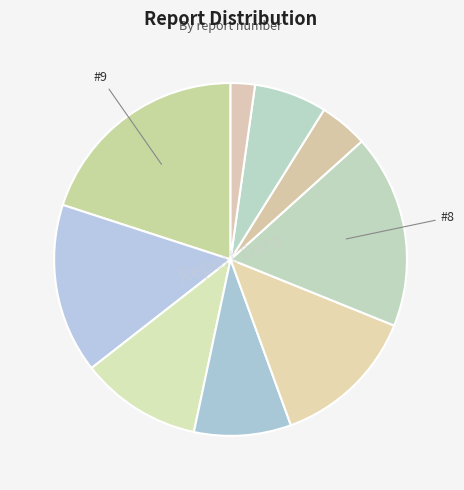

How many slices are in this pie chart?

9